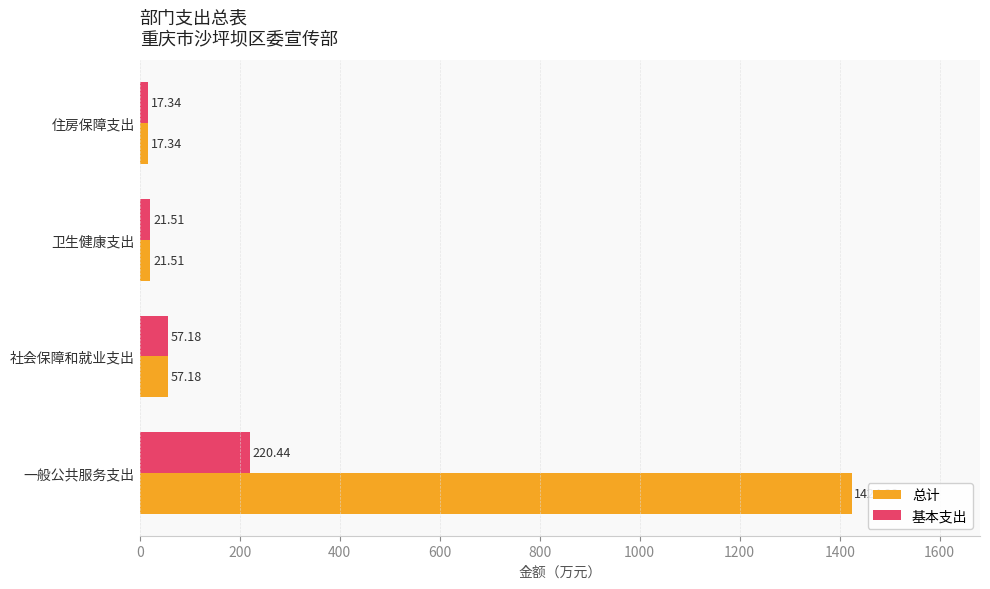

Which series has the largest range (max minus min)?

总计